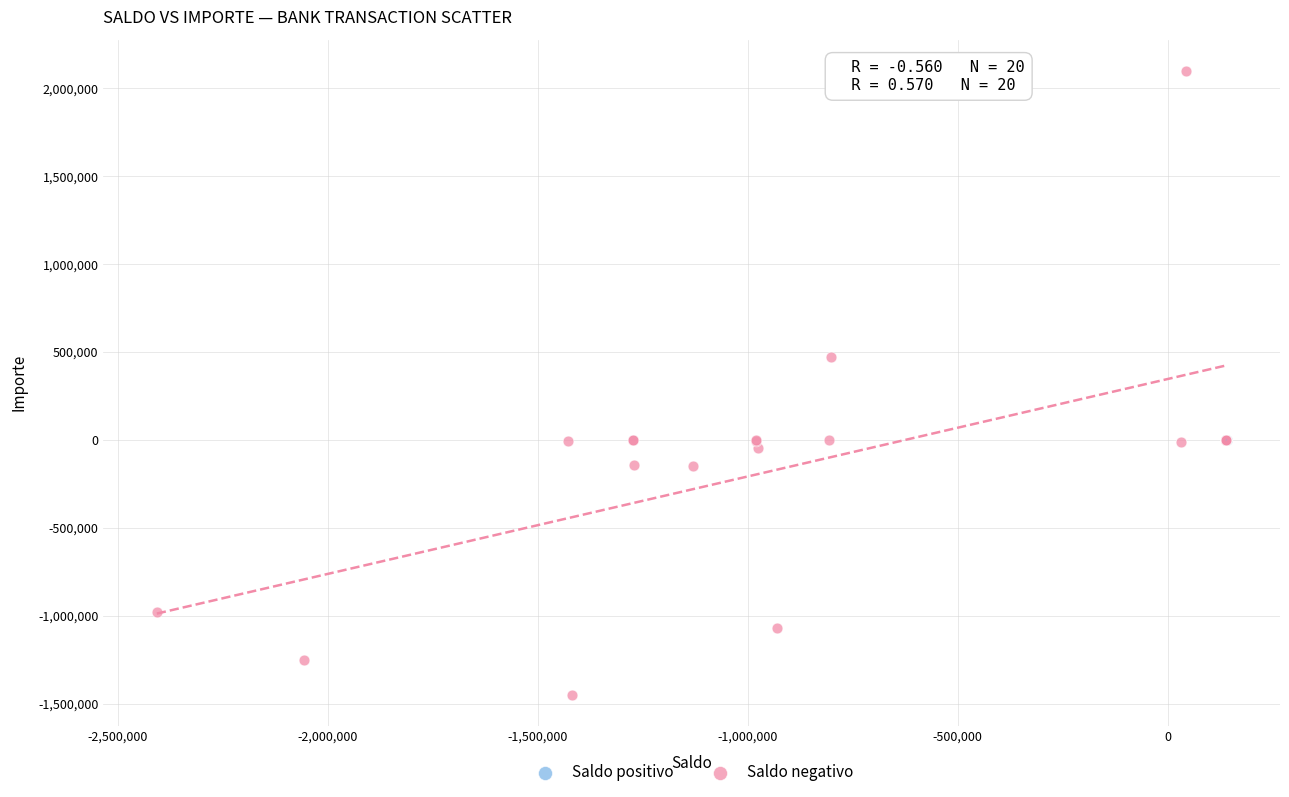

Which series contains the lowest Y value?

Saldo negativo